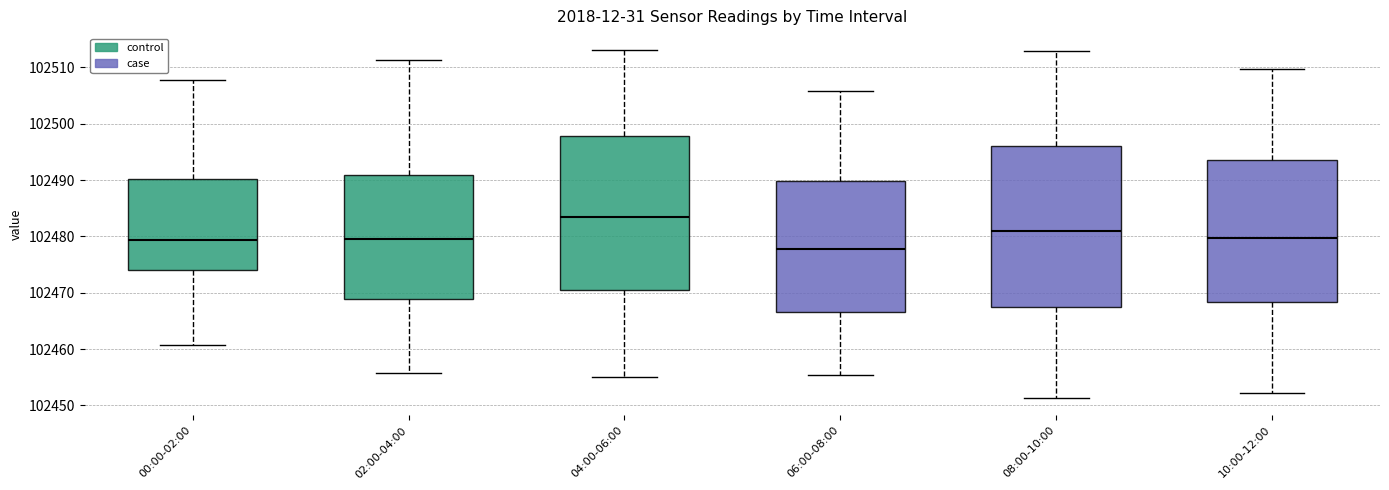

Reading left to right, transcribe this box plot: for each box, give where its median line is, the range the box spans, and where its two whiskers end, as read against the y-axis. The values are not printed on the chart, so give them approximately, as read against the axis.

00:00-02:00: median 102479, box 102474 to 102490, whiskers 102461 to 102508
02:00-04:00: median 102480, box 102469 to 102491, whiskers 102456 to 102511
04:00-06:00: median 102484, box 102471 to 102498, whiskers 102455 to 102513
06:00-08:00: median 102478, box 102467 to 102490, whiskers 102455 to 102506
08:00-10:00: median 102481, box 102468 to 102496, whiskers 102451 to 102513
10:00-12:00: median 102480, box 102468 to 102494, whiskers 102452 to 102510